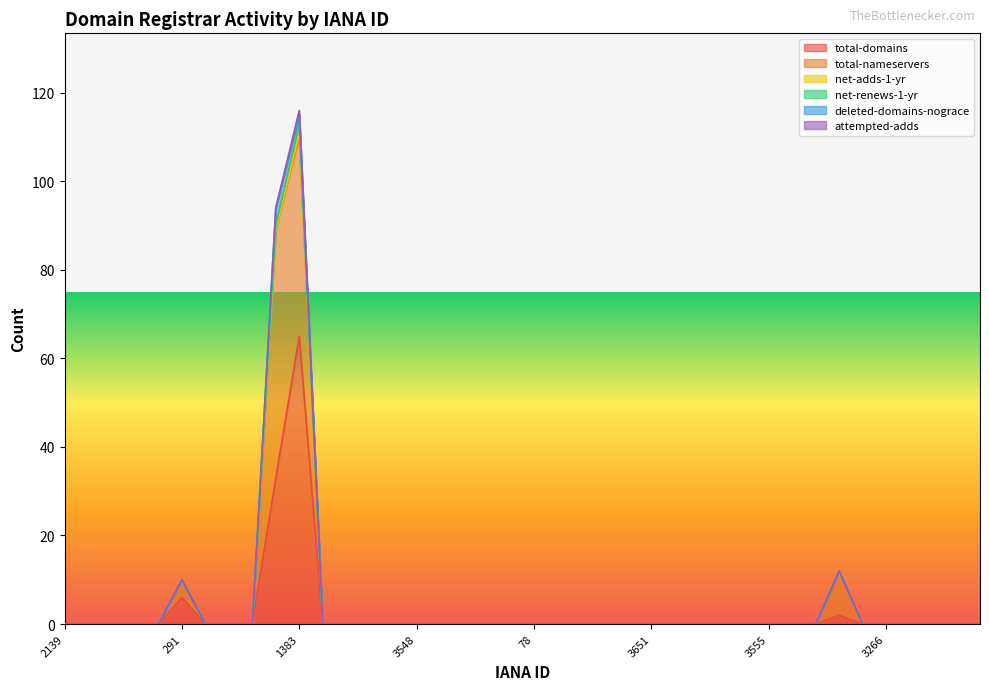

What is the average value of the total-nameservers series?

3